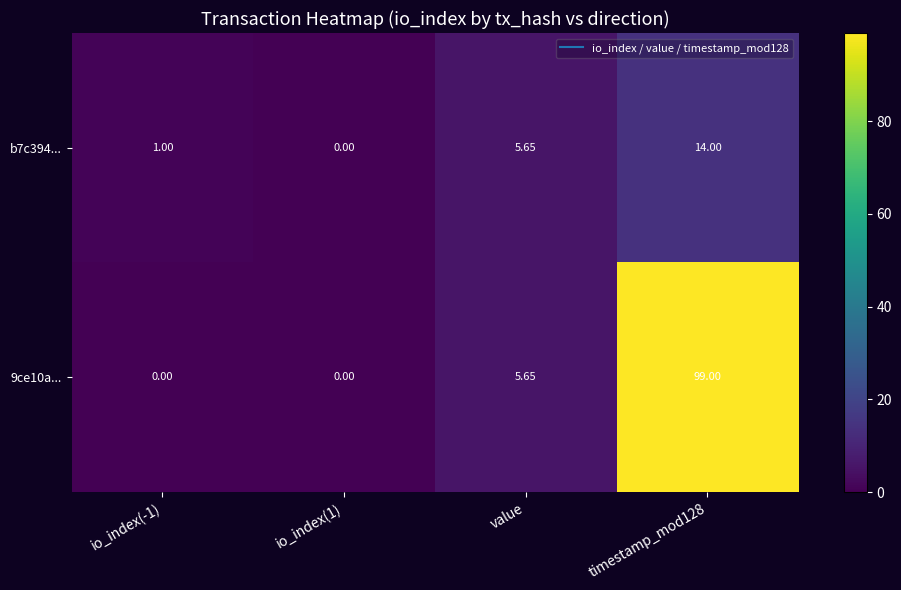

Where is 9ce10a... nearest to the value 49?

value